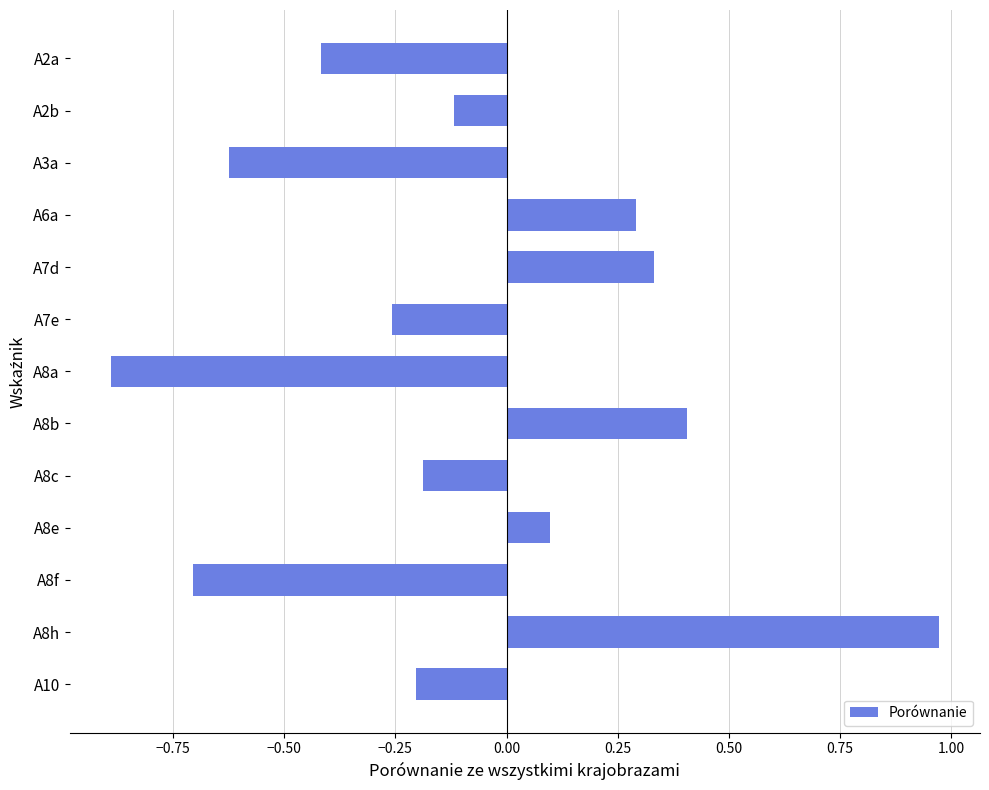

Which label corresponds to the largest value in the chart?

A8h